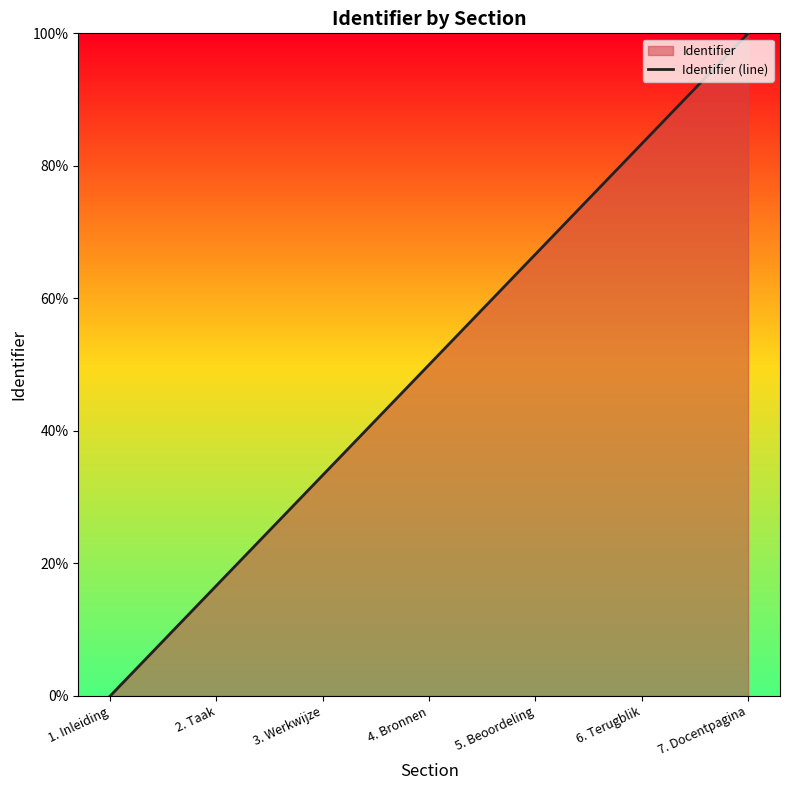

What is the sum of the values at 4. Bronnen and 7. Docentpagina?

150.0